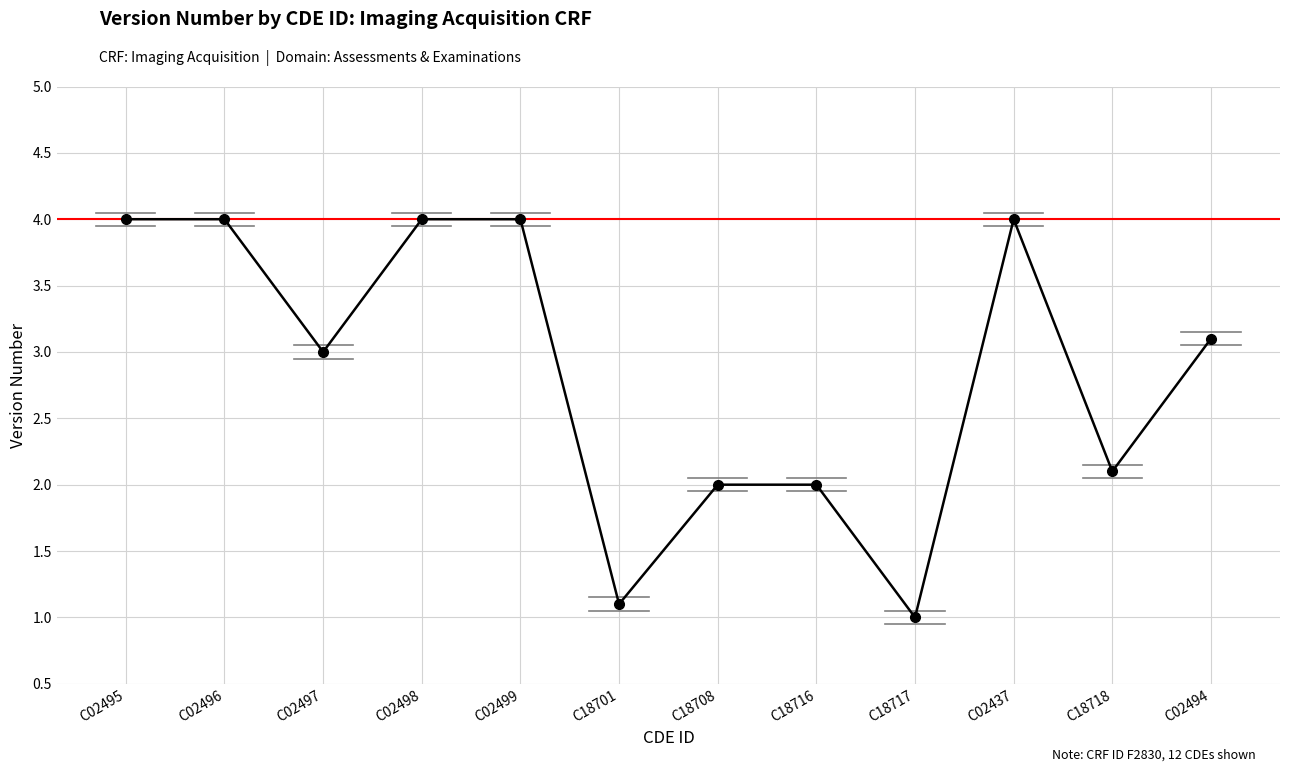

What is the sum of the values at C18701 and C02496?

5.1